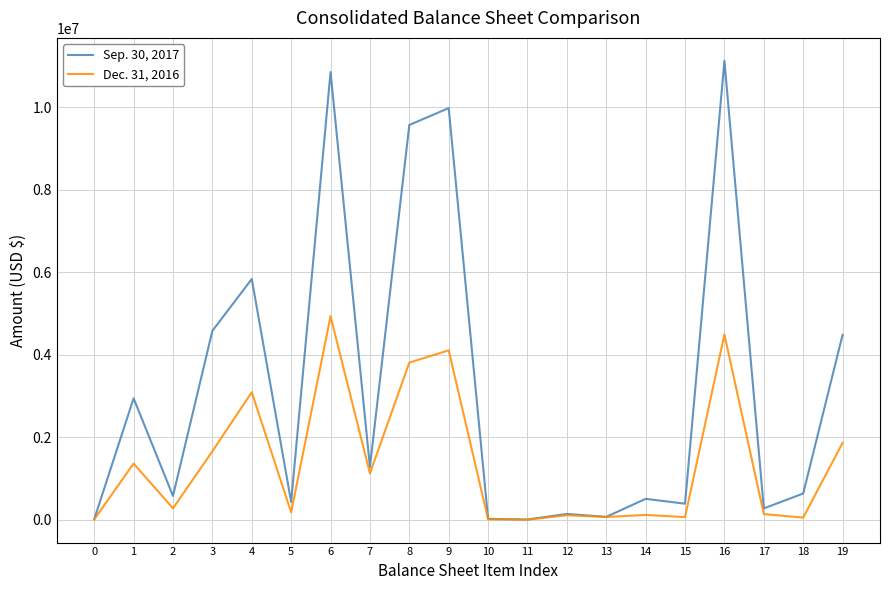

List the series in order of their peak value, lowest first.

Dec. 31, 2016, Sep. 30, 2017